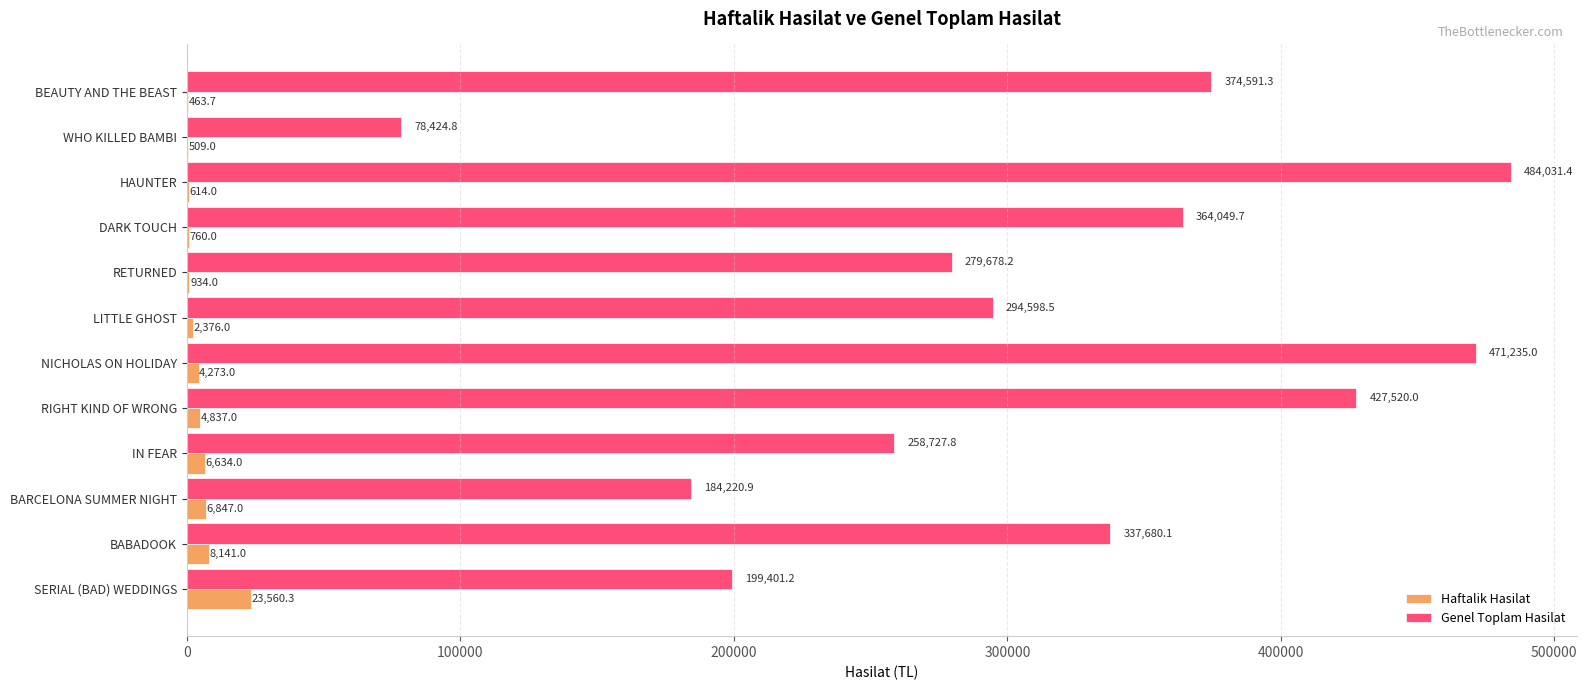

Where is Genel Toplam Hasilat nearest to the value 281228?

RETURNED